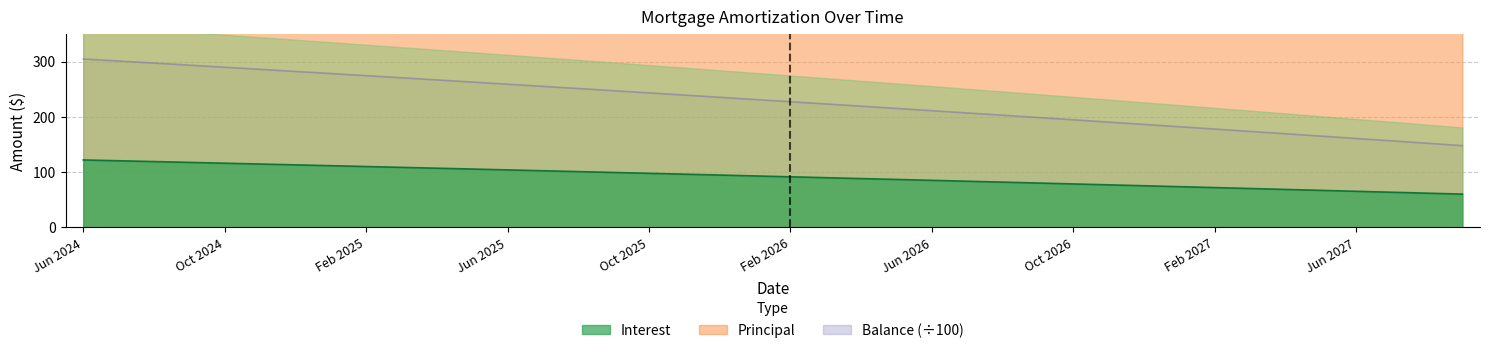

Reading left to right, what are all the values shown in this chart?

Interest: Jun 2024=122.0	Jul 2024=120.6	Aug 2024=119.1	Sep 2024=117.6	Oct 2024=116.2	Nov 2024=114.7	Dec 2024=113.2	Jan 2025=111.7	Feb 2025=110.1	Mar 2025=108.6	Apr 2025=107.1	May 2025=105.6	Jun 2025=104.0	Jul 2025=102.5	Aug 2025=101.0	Sep 2025=99.4	Oct 2025=97.8	Nov 2025=96.3	Dec 2025=94.7	Jan 2026=93.1	Feb 2026=91.6	Mar 2026=90.0	Apr 2026=88.4	May 2026=86.8	Jun 2026=85.2	Jul 2026=83.5	Aug 2026=81.9	Sep 2026=80.3	Oct 2026=78.7	Nov 2026=77.0	Dec 2026=75.4	Jan 2027=73.7	Feb 2027=72.1	Mar 2027=70.4	Apr 2027=68.7	May 2027=67.0	Jun 2027=65.4	Jul 2027=63.7	Aug 2027=62.0	Sep 2027=60.3
Principal: Jun 2024=371.0	Jul 2024=372.0	Aug 2024=374.0	Sep 2024=375.0	Oct 2024=377.0	Nov 2024=378.0	Dec 2024=380.0	Jan 2025=381.0	Feb 2025=383.0	Mar 2025=384.0	Apr 2025=386.0	May 2025=387.0	Jun 2025=389.0	Jul 2025=391.0	Aug 2025=392.0	Sep 2025=394.0	Oct 2025=395.0	Nov 2025=397.0	Dec 2025=398.0	Jan 2026=400.0	Feb 2026=401.0	Mar 2026=403.0	Apr 2026=405.0	May 2026=406.0	Jun 2026=408.0	Jul 2026=409.0	Aug 2026=411.0	Sep 2026=413.0	Oct 2026=414.0	Nov 2026=416.0	Dec 2026=418.0	Jan 2027=419.0	Feb 2027=421.0	Mar 2027=423.0	Apr 2027=424.0	May 2027=426.0	Jun 2027=428.0	Jul 2027=429.0	Aug 2027=431.0	Sep 2027=433.0
Balance: Jun 2024=304.6	Jul 2024=300.9	Aug 2024=297.2	Sep 2024=293.4	Oct 2024=289.6	Nov 2024=285.9	Dec 2024=282.1	Jan 2025=278.3	Feb 2025=274.4	Mar 2025=270.6	Apr 2025=266.7	May 2025=262.9	Jun 2025=259.0	Jul 2025=255.1	Aug 2025=251.1	Sep 2025=247.2	Oct 2025=243.2	Nov 2025=239.3	Dec 2025=235.3	Jan 2026=231.3	Feb 2026=227.3	Mar 2026=223.3	Apr 2026=219.2	May 2026=215.2	Jun 2026=211.1	Jul 2026=207.0	Aug 2026=202.9	Sep 2026=198.7	Oct 2026=194.6	Nov 2026=190.4	Dec 2026=186.3	Jan 2027=182.1	Feb 2027=177.9	Mar 2027=173.6	Apr 2027=169.4	May 2027=165.1	Jun 2027=160.8	Jul 2027=156.6	Aug 2027=152.2	Sep 2027=147.9